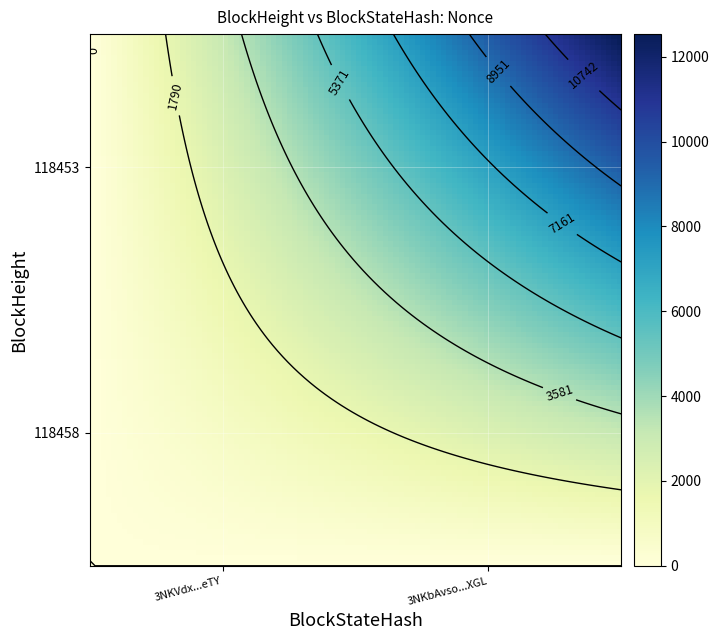

The 3NKbAvso3iaxTsEsARoEKFBQyUJwXYVbMtCBXGL series shows 7302 at 118453. True or false?

False